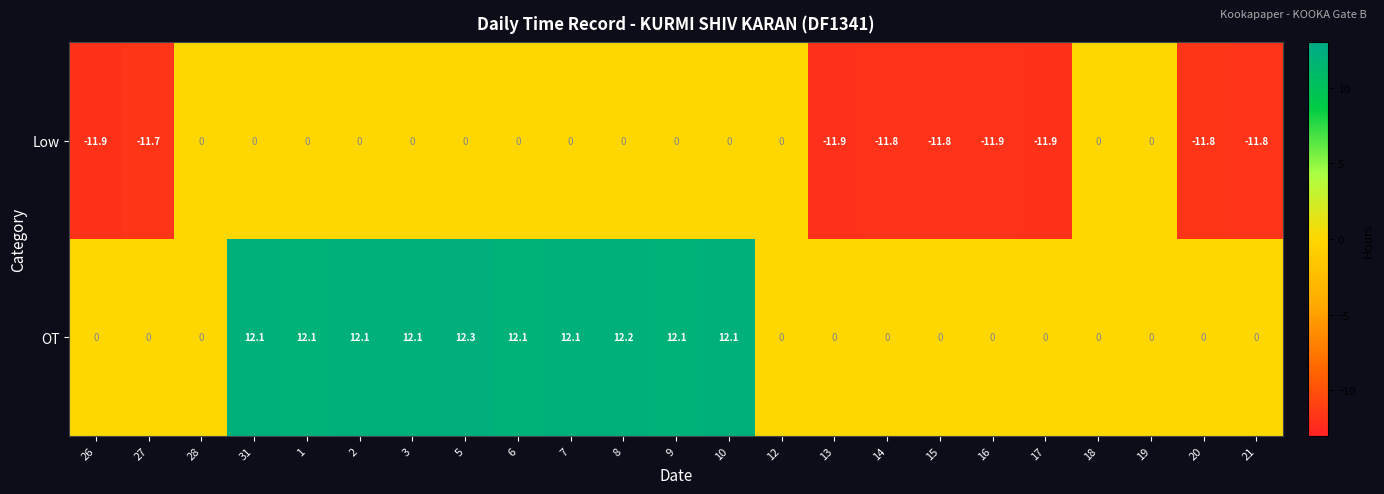

Rank the series by their average value, from lowest to highest.

Low, OT